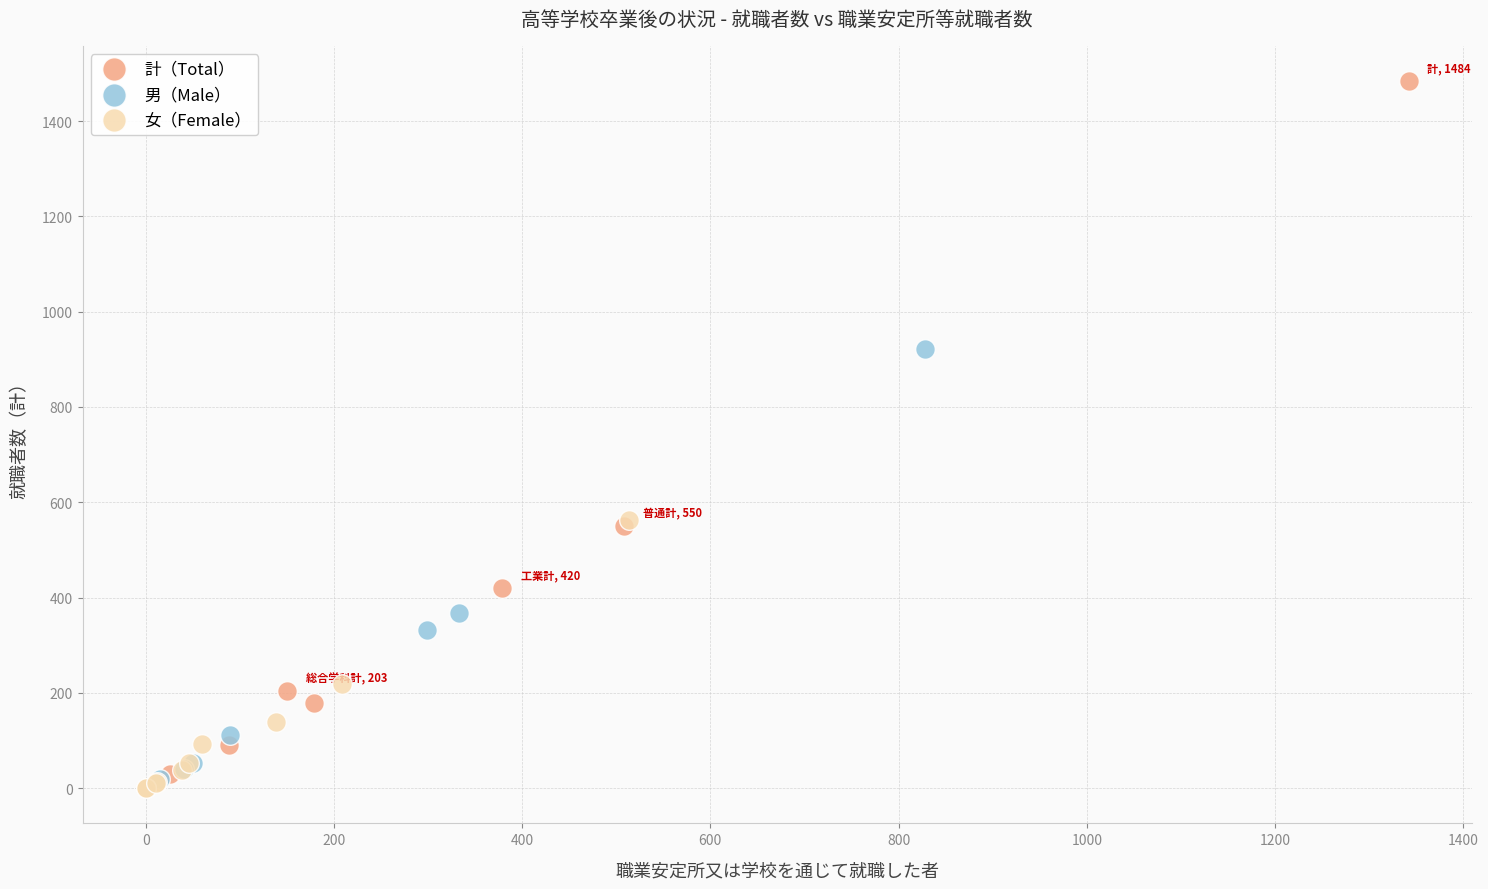

Which series reaches the maximum Y coordinate?

計（Total）